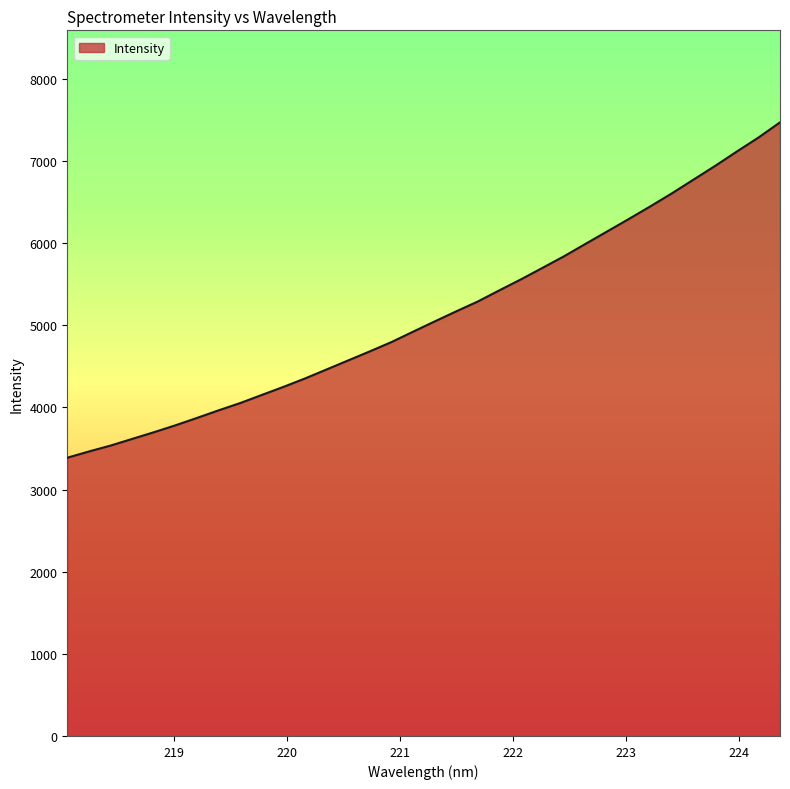

What is the greatest value displayed?

7470.4